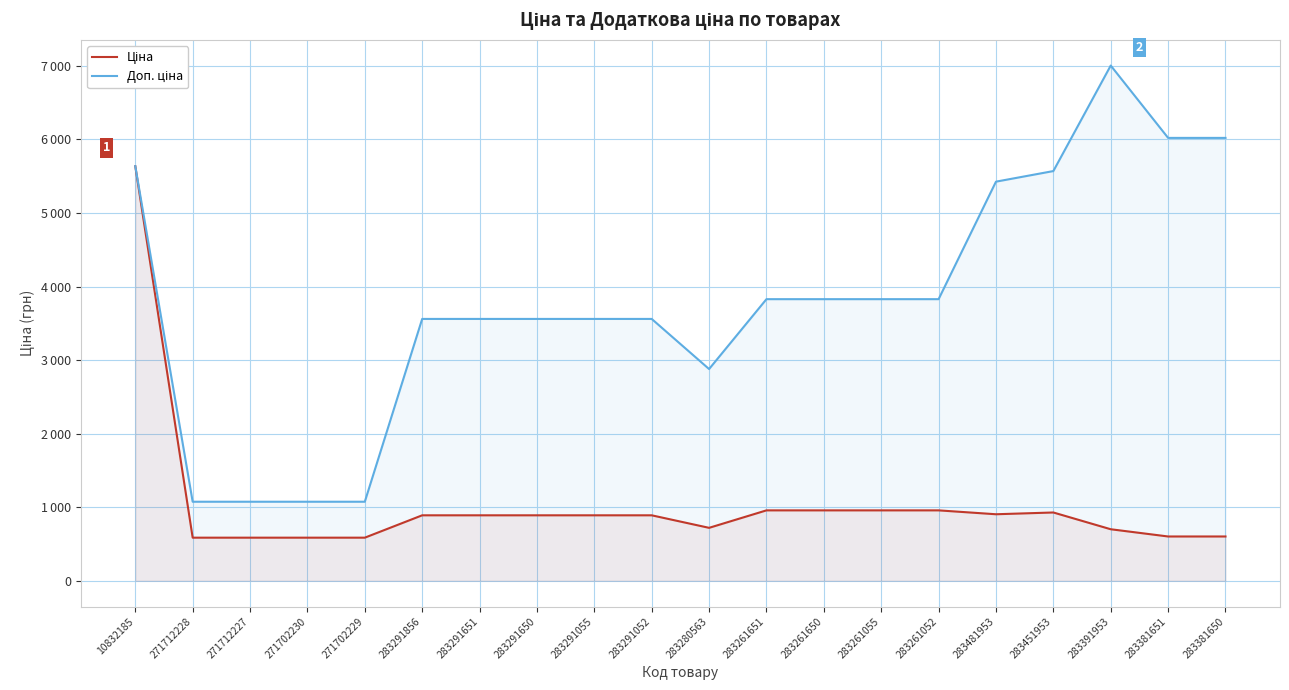

Does the chart have visible grid lines?

Yes